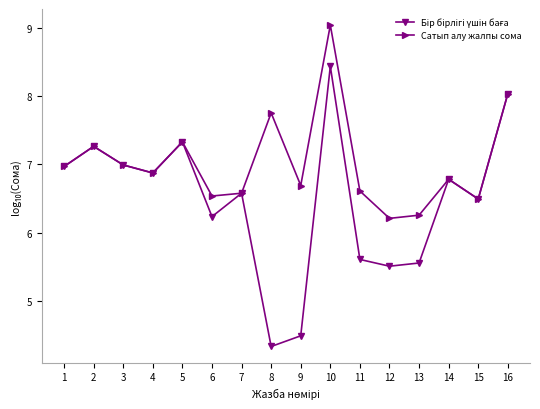

Does the chart display data point markers on the line(s)?

Yes